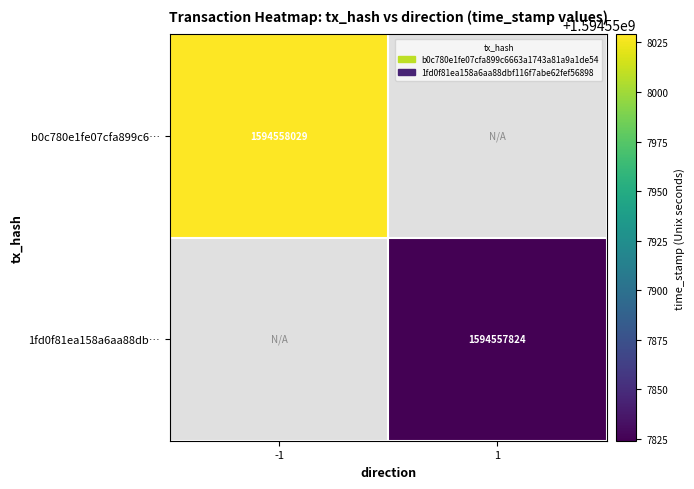

Is it true that b0c780e1fe07cfa899c6… equals 1594558029 at -1?

True